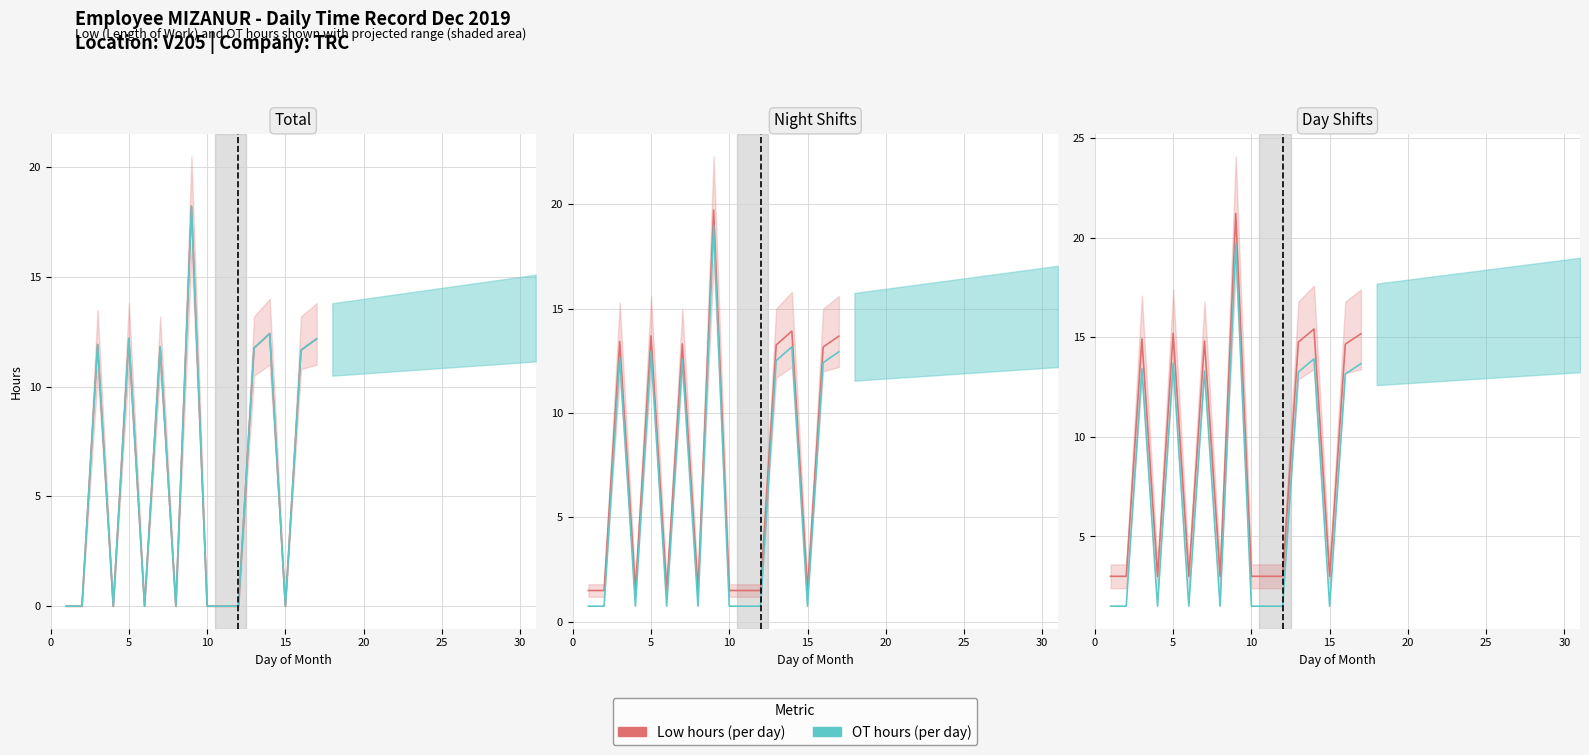

The Low hours (per day) series shows 9.8 at 5. True or false?

False